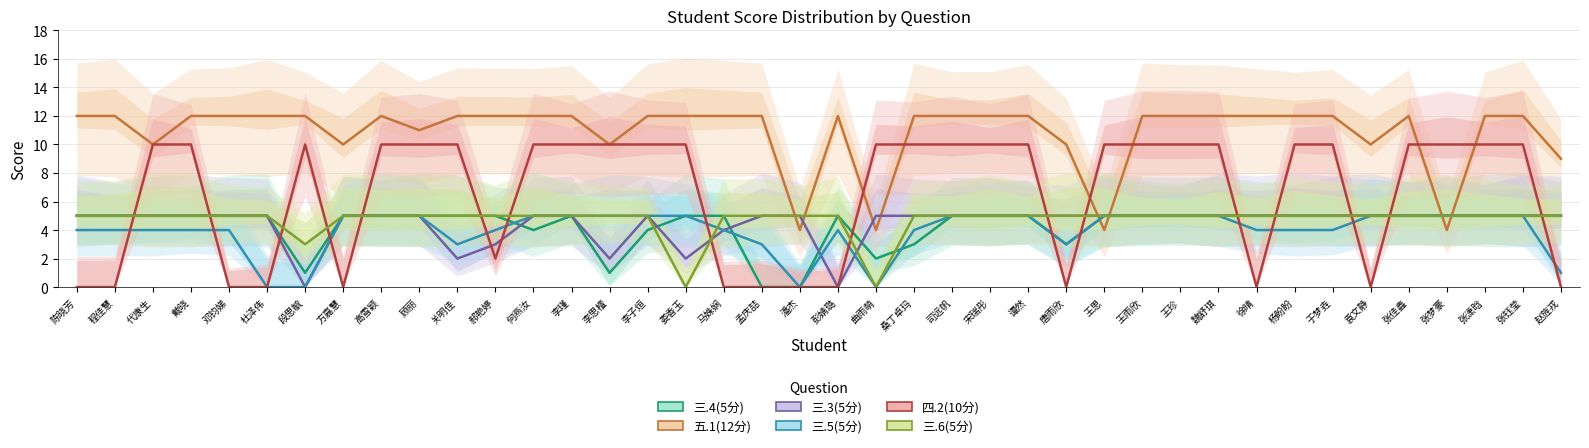

In 三.3(5分), how many points are lower than both neighbors (excluding endpoints)?

5